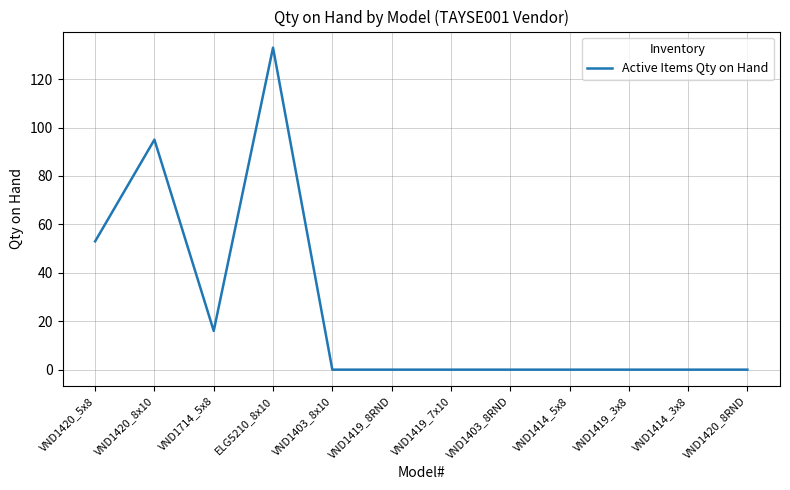

Approximately how many times larger is the value at VND1420_5x8 compared to VND1420_8x10?

0.6